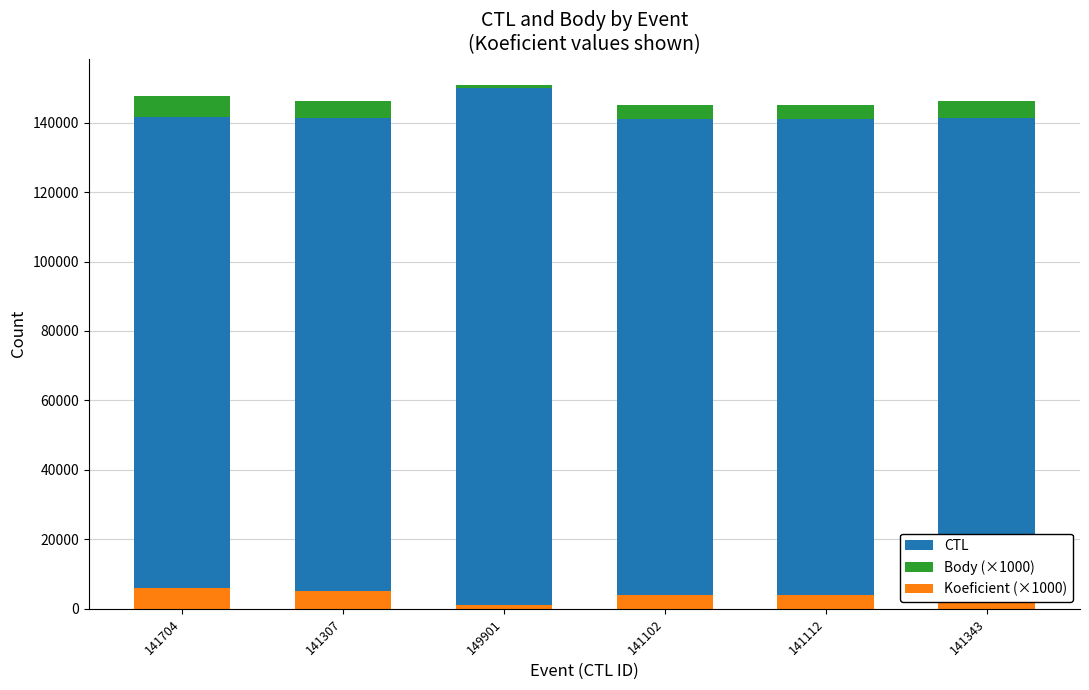

Between 141343 and 141112, which is larger?

141343